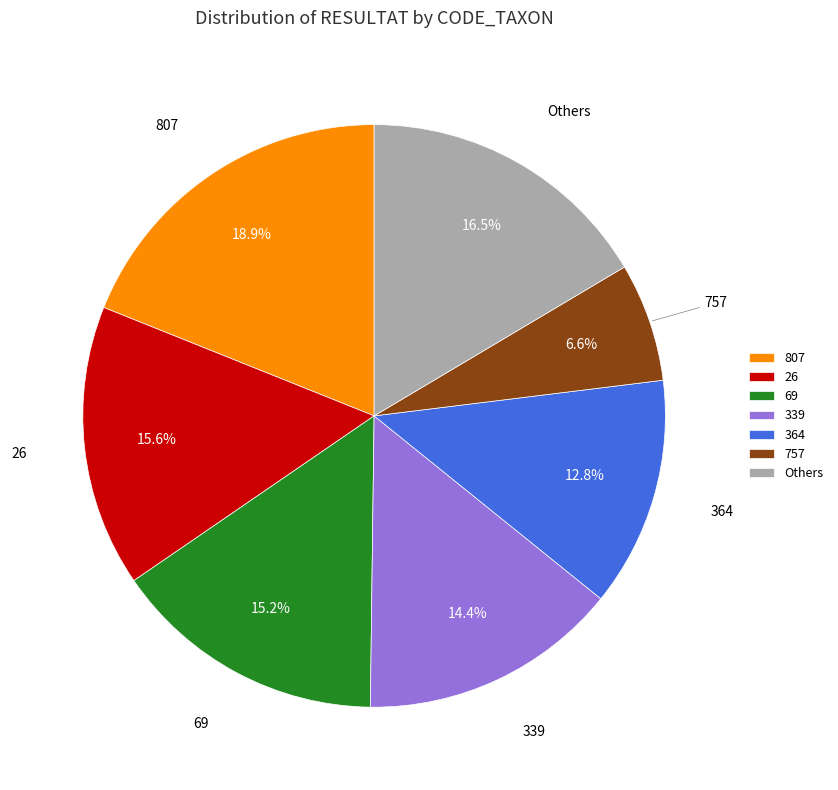

What percentage is NOT represented by 339?

85.6%